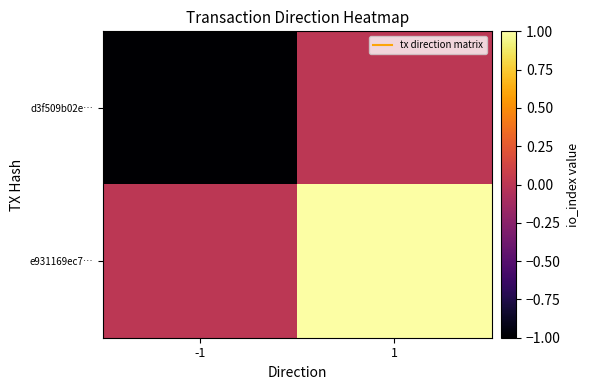

List the series in order of their peak value, highest first.

e931169ec7…, d3f509b02e…